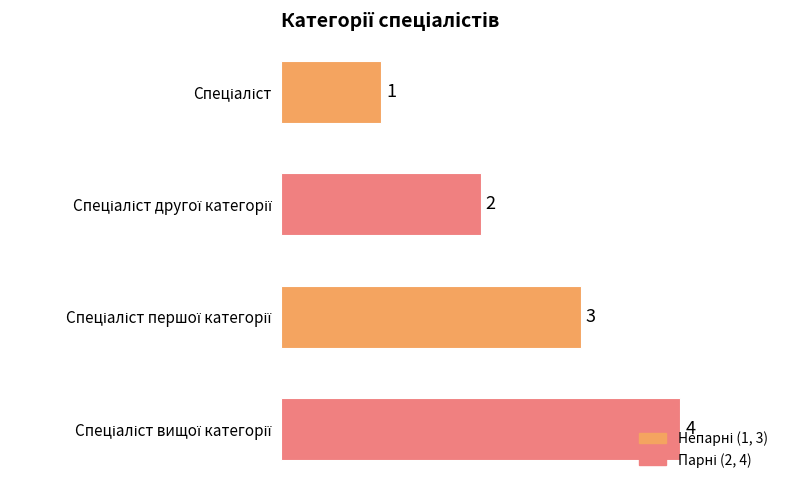

What is the difference between the maximum and minimum values?

3